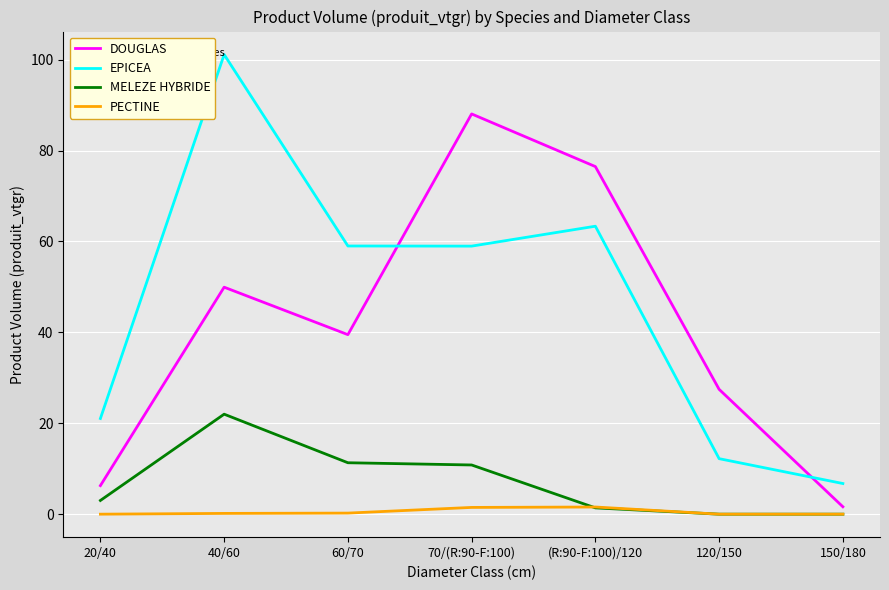

At which category is the sum across all series the highest?

40/60